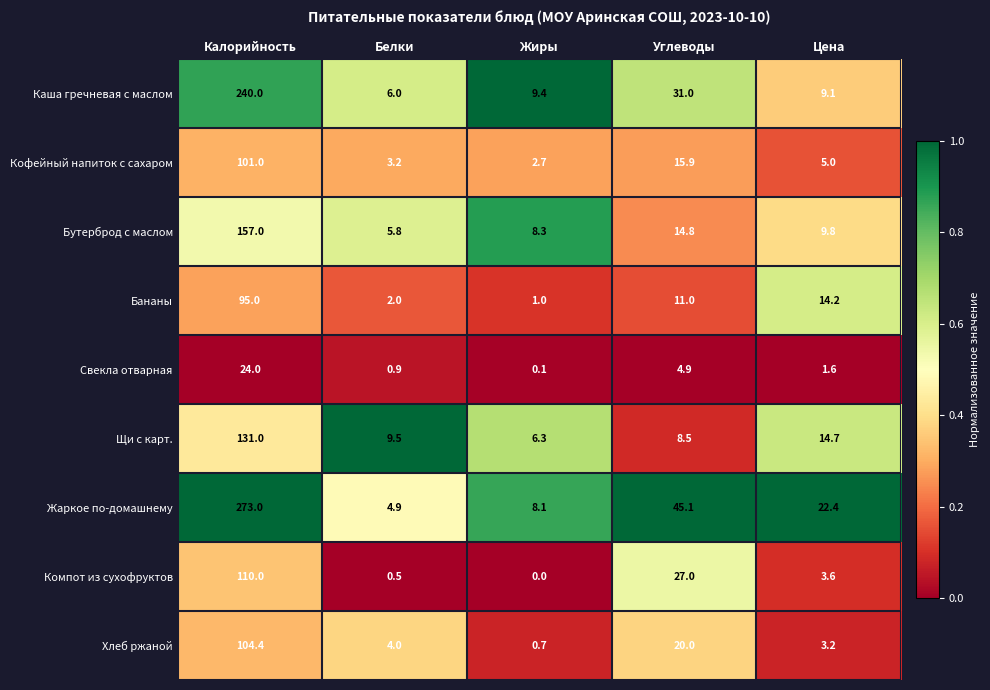

Rank the series at Калорийность from highest to lowest value.

Жаркое по-домашнему, Каша гречневая с маслом, Бутерброд с маслом, Щи с карт., Компот из сухофруктов, Хлеб ржаной, Кофейный напиток с сахаром, Бананы, Свекла отварная